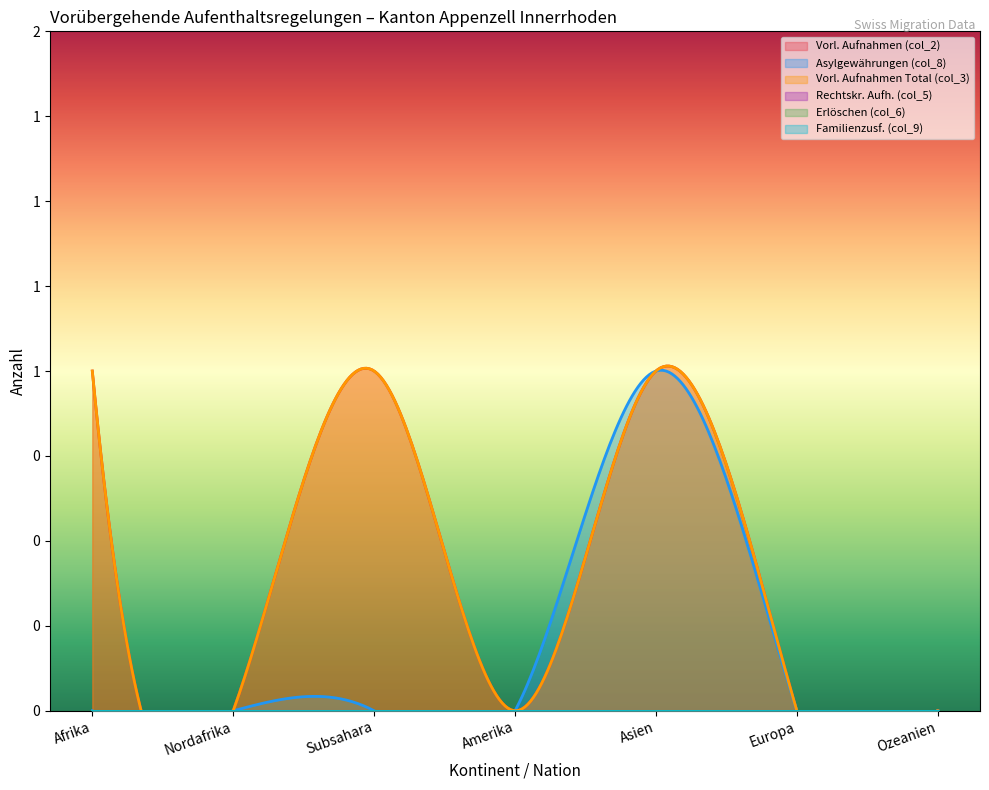

What is the difference between the maximum and minimum values in the Vorl. Aufnahmen (col_2) series?

1